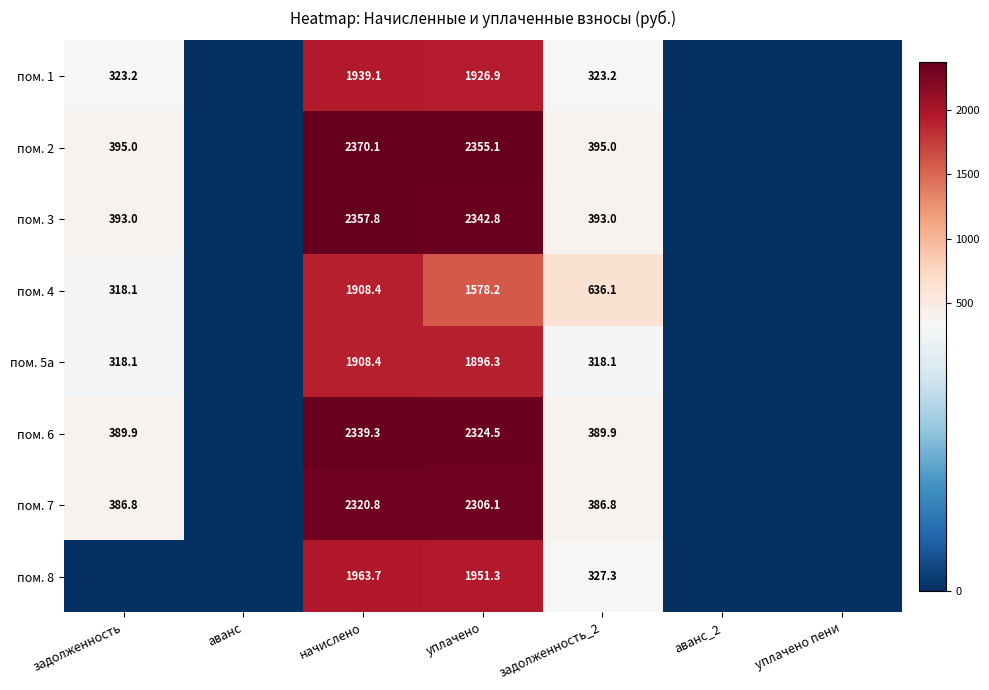

True or false: пом. 3 has a value of 2357.8 at начислено.

True